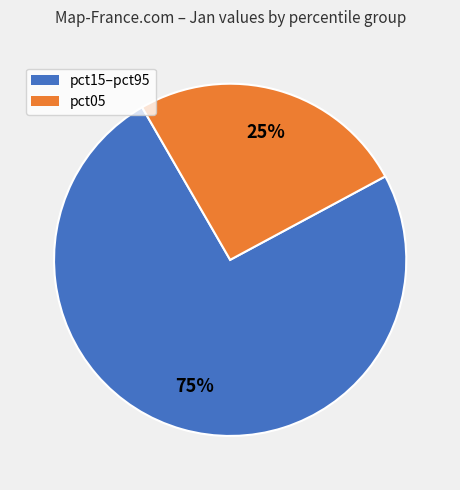

To the nearest percent, what percentage of the pie is pct05?

25%